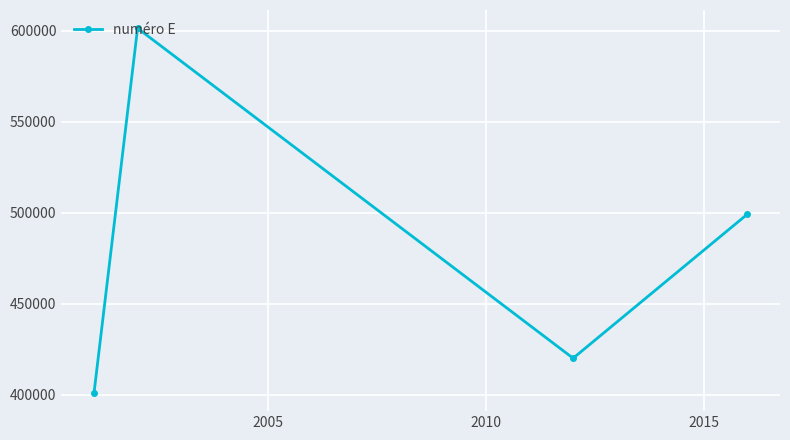

What is the sum of all values?

1921473.3